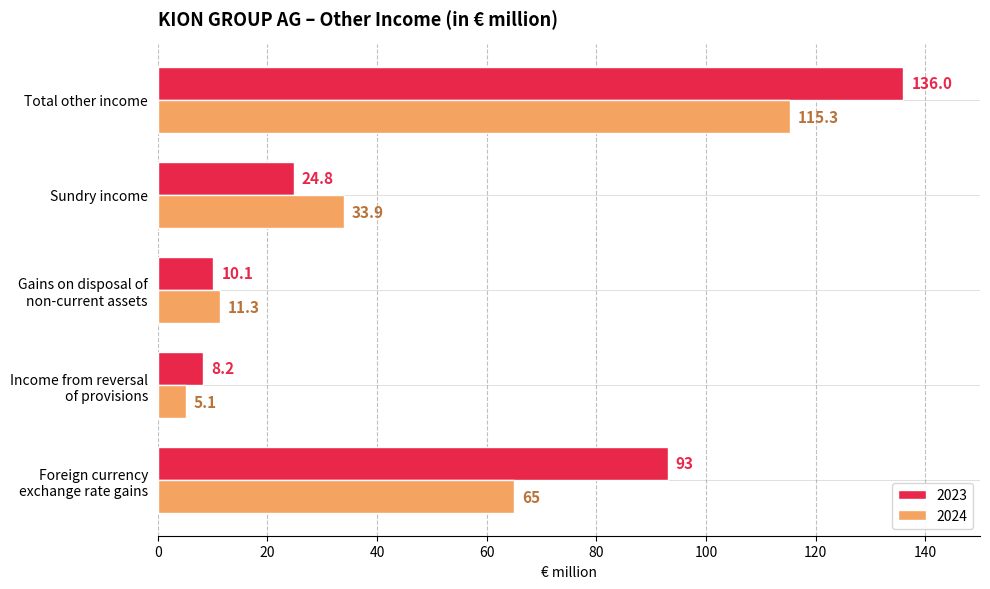

What is the average value of the 2023 series?

54.4